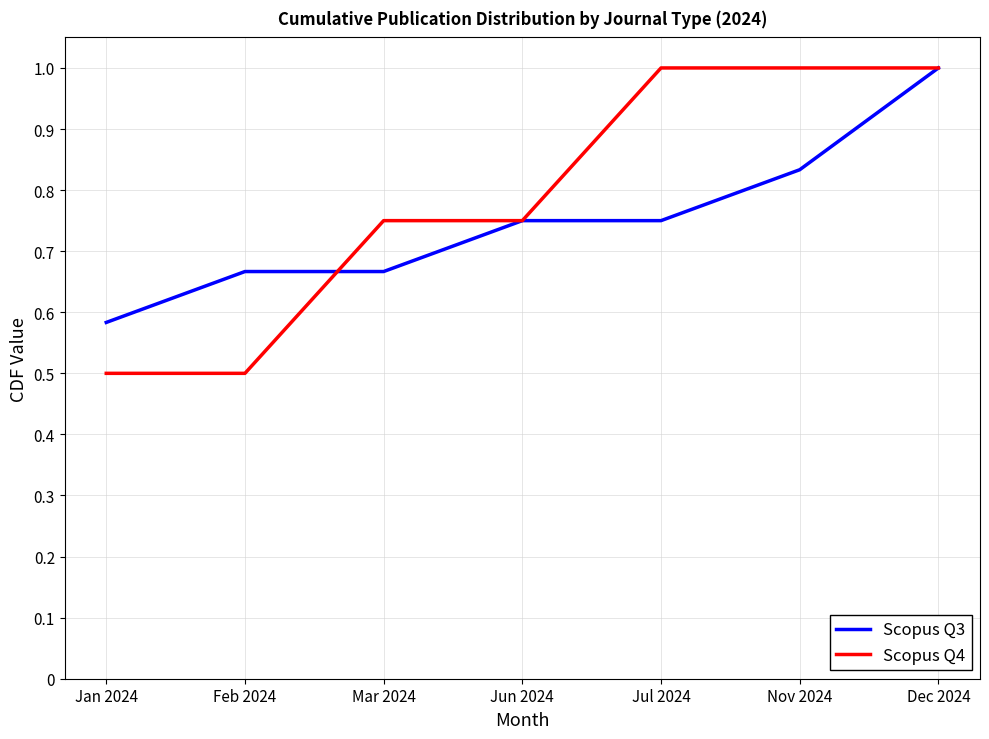

What position from the right is Feb 2024?

6